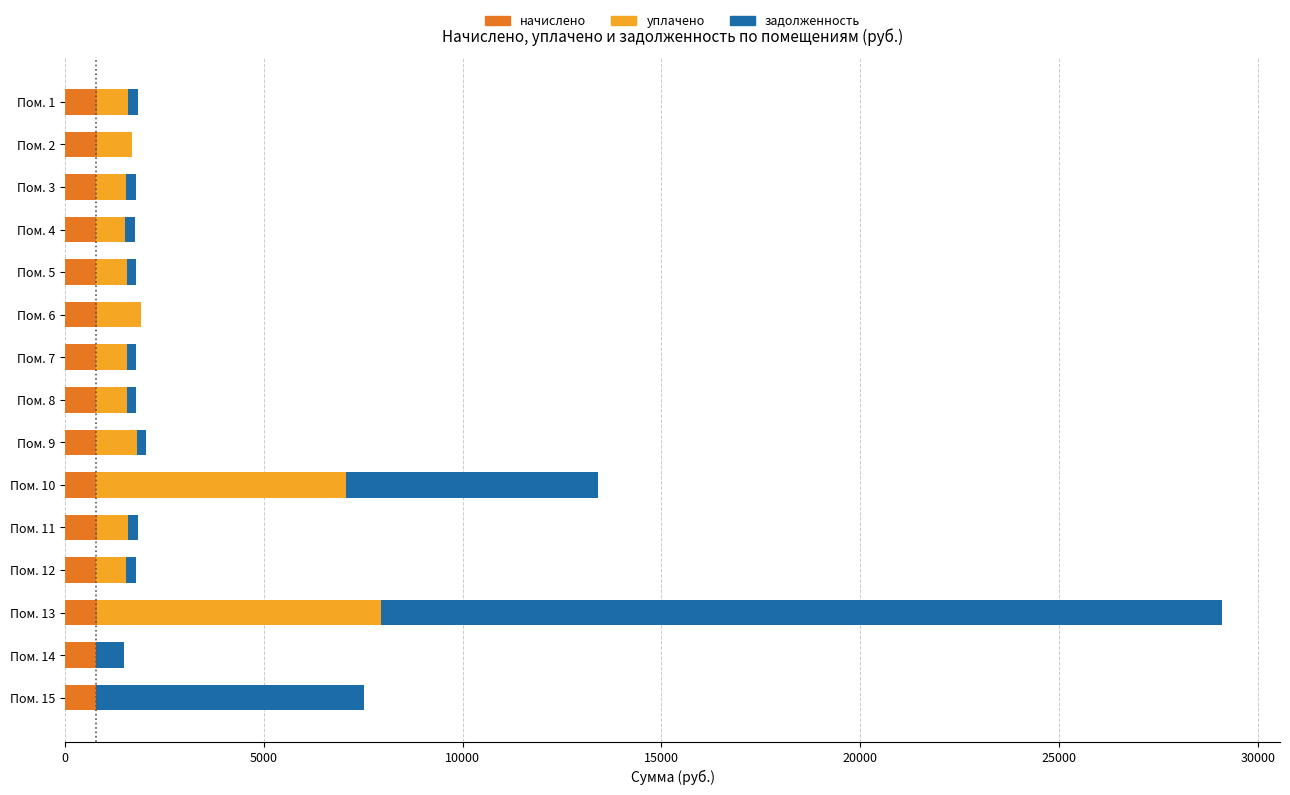

At which category is the sum across all series the highest?

Пом. 13